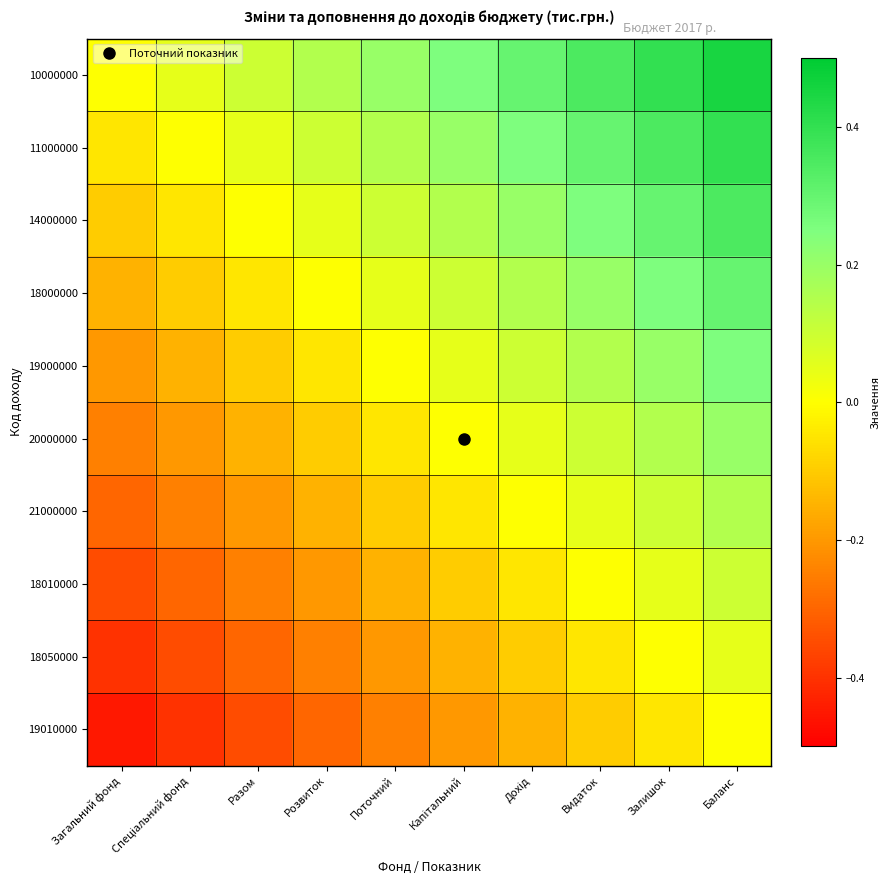

Reading left to right, list all the values displayed in this chart.

10000000: Загальний фонд=0.0	Спеціальний фонд=0.1	Разом=0.1	Розвиток=0.1	Поточний=0.2	Капітальний=0.2	Дохід=0.3	Видаток=0.3	Залишок=0.4	Баланс=0.5
11000000: Загальний фонд=-0.1	Спеціальний фонд=0.0	Разом=0.1	Розвиток=0.1	Поточний=0.1	Капітальний=0.2	Дохід=0.2	Видаток=0.3	Залишок=0.3	Баланс=0.4
14000000: Загальний фонд=-0.1	Спеціальний фонд=-0.1	Разом=0.0	Розвиток=0.1	Поточний=0.1	Капітальний=0.1	Дохід=0.2	Видаток=0.2	Залишок=0.3	Баланс=0.3
18000000: Загальний фонд=-0.1	Спеціальний фонд=-0.1	Разом=-0.1	Розвиток=0.0	Поточний=0.1	Капітальний=0.1	Дохід=0.1	Видаток=0.2	Залишок=0.2	Баланс=0.3
19000000: Загальний фонд=-0.2	Спеціальний фонд=-0.1	Разом=-0.1	Розвиток=-0.1	Поточний=0.0	Капітальний=0.1	Дохід=0.1	Видаток=0.1	Залишок=0.2	Баланс=0.2
20000000: Загальний фонд=-0.2	Спеціальний фонд=-0.2	Разом=-0.1	Розвиток=-0.1	Поточний=-0.1	Капітальний=0.0	Дохід=0.1	Видаток=0.1	Залишок=0.1	Баланс=0.2
21000000: Загальний фонд=-0.3	Спеціальний фонд=-0.2	Разом=-0.2	Розвиток=-0.1	Поточний=-0.1	Капітальний=-0.1	Дохід=0.0	Видаток=0.1	Залишок=0.1	Баланс=0.1
18010000: Загальний фонд=-0.3	Спеціальний фонд=-0.3	Разом=-0.2	Розвиток=-0.2	Поточний=-0.1	Капітальний=-0.1	Дохід=-0.1	Видаток=0.0	Залишок=0.1	Баланс=0.1
18050000: Загальний фонд=-0.4	Спеціальний фонд=-0.3	Разом=-0.3	Розвиток=-0.2	Поточний=-0.2	Капітальний=-0.1	Дохід=-0.1	Видаток=-0.1	Залишок=0.0	Баланс=0.1
19010000: Загальний фонд=-0.5	Спеціальний фонд=-0.4	Разом=-0.3	Розвиток=-0.3	Поточний=-0.2	Капітальний=-0.2	Дохід=-0.1	Видаток=-0.1	Залишок=-0.1	Баланс=0.0